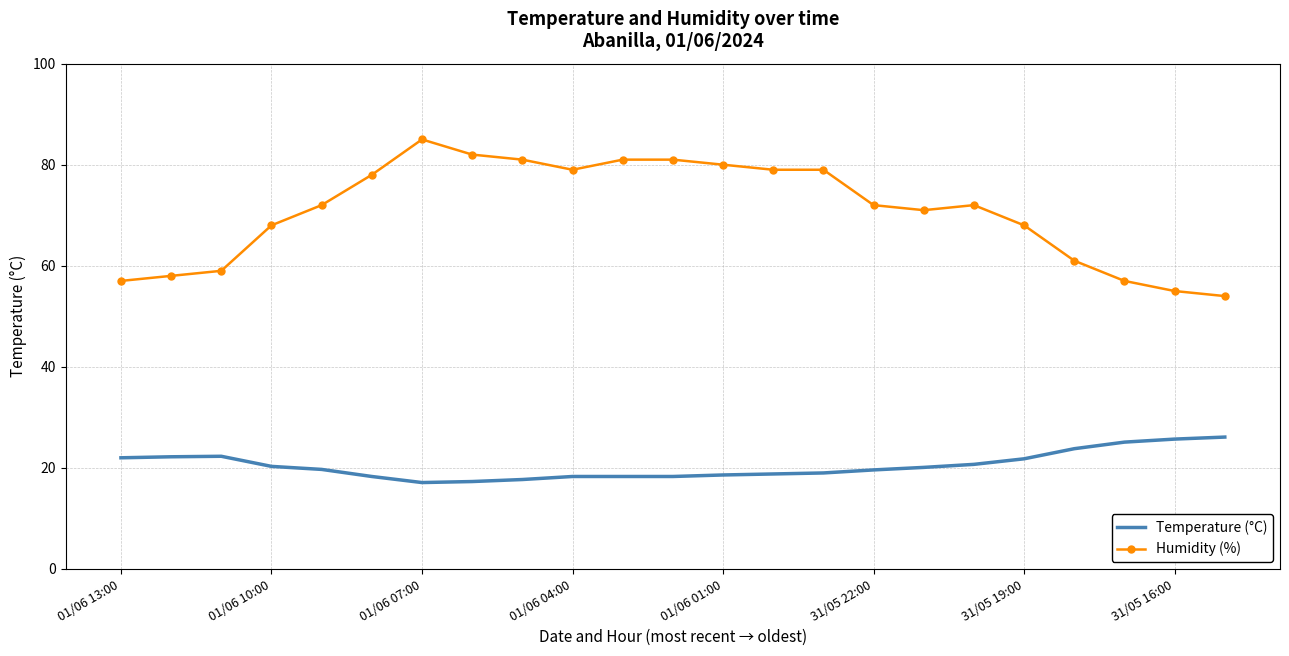

Which series has the largest range (max minus min)?

Humidity (%)